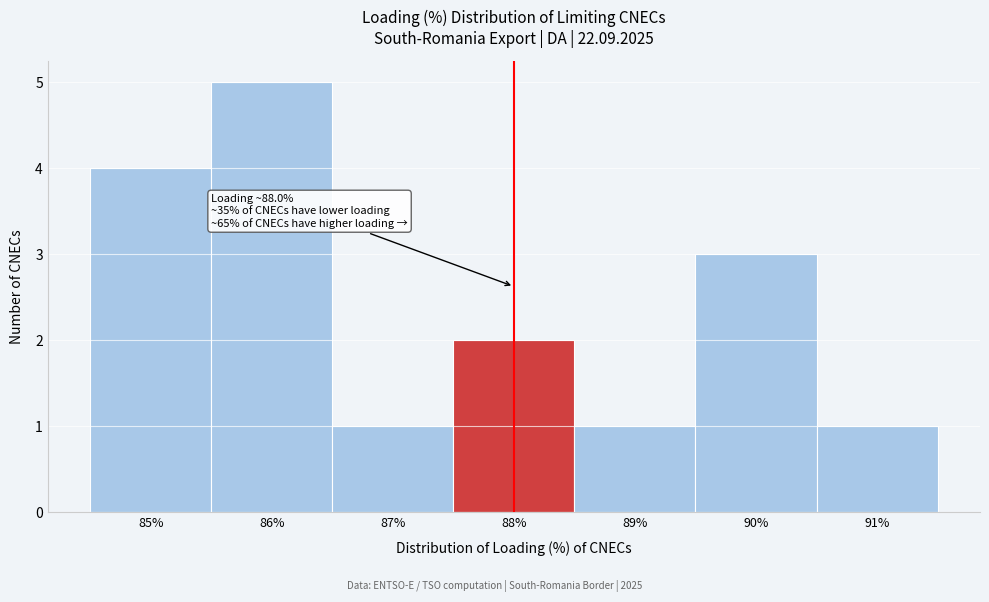

Over which range of the x-axis is the bar tallest?

85.5 to 86.5